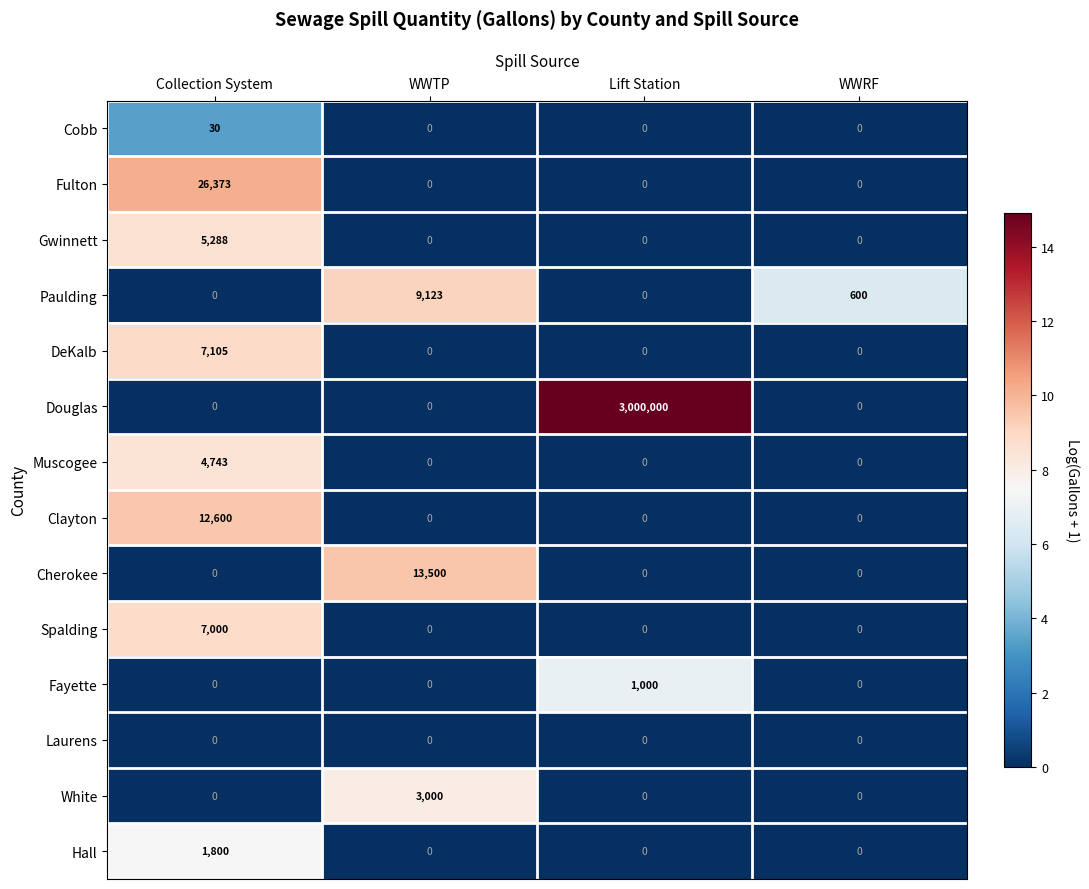

Rank the series by their maximum value, from highest to lowest.

Douglas, Fulton, Cherokee, Clayton, Paulding, DeKalb, Spalding, Gwinnett, Muscogee, White, Hall, Fayette, Cobb, Laurens